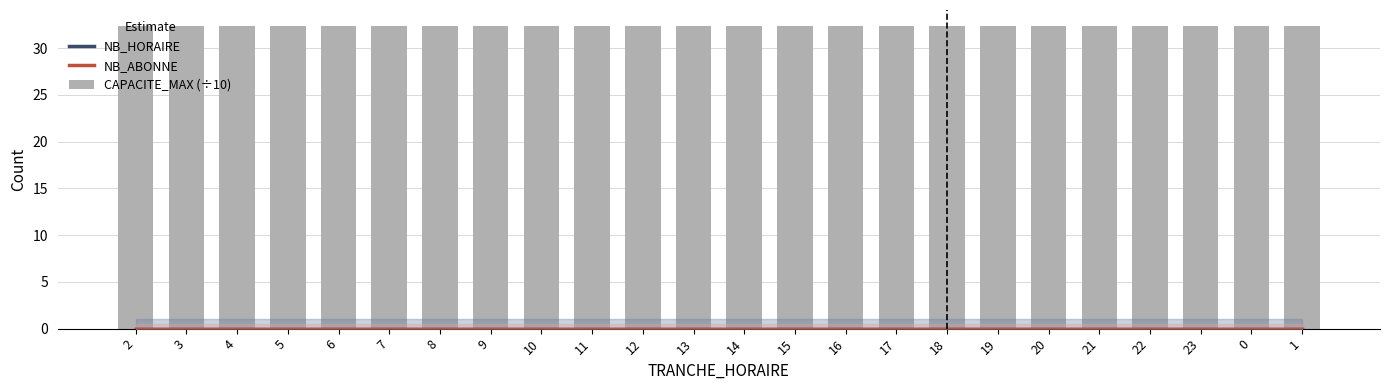

At 1, list the series in order from smallest to largest.

NB_HORAIRE, NB_ABONNE, CAPACITE_MAX (÷10)